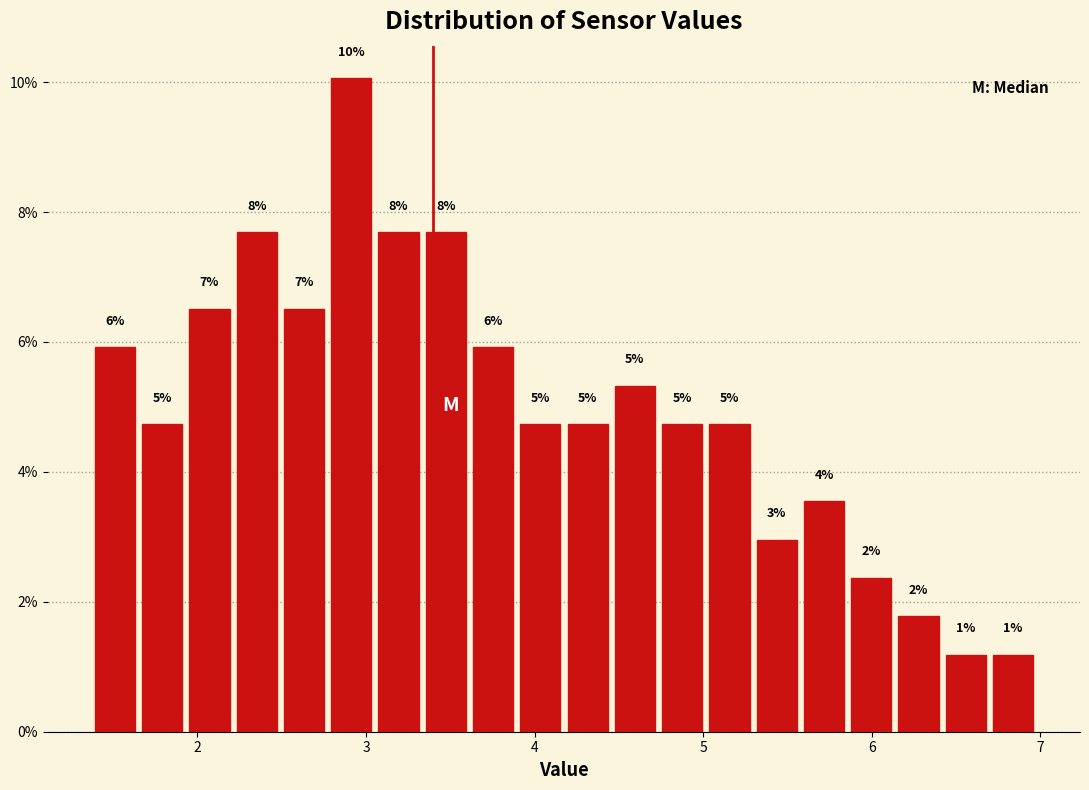

Around what value on the x-axis is the tallest bar? Give the approximate position of its centre, as read against the axis.

2.9